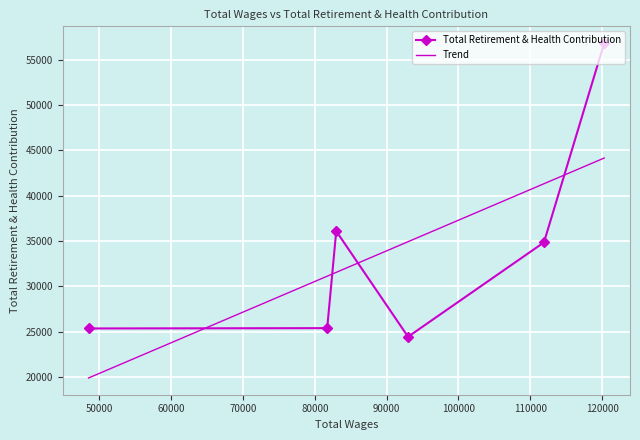

What is the minimum value for Total Retirement & Health Contribution?

24430